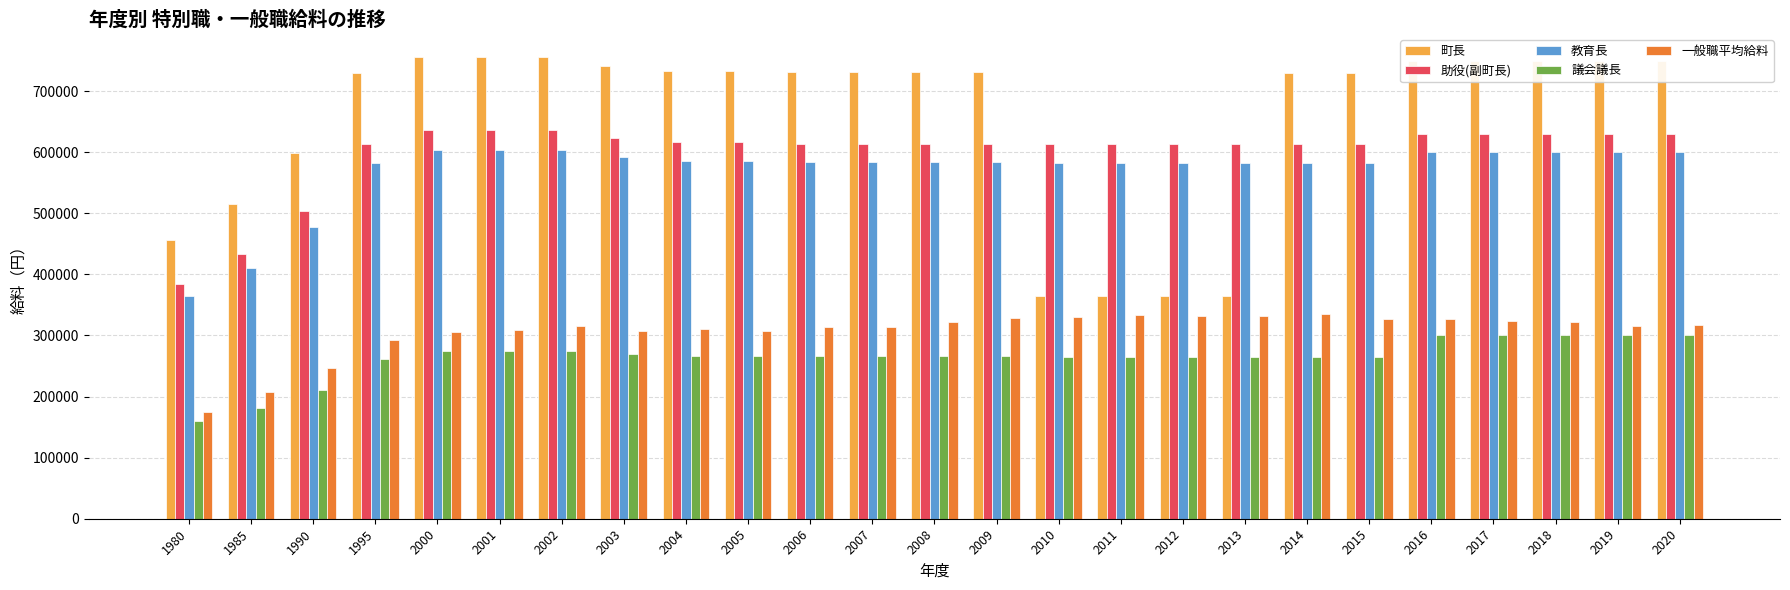

What is the value of the 町長 bar at the 4th from the left?

729000